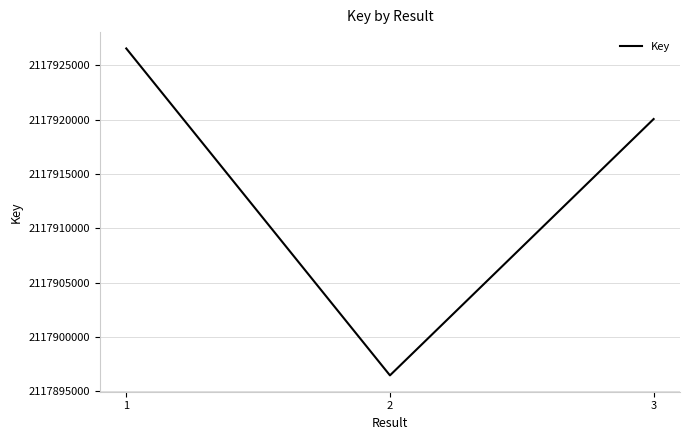

Is this an area chart (filled region under the line)?

No